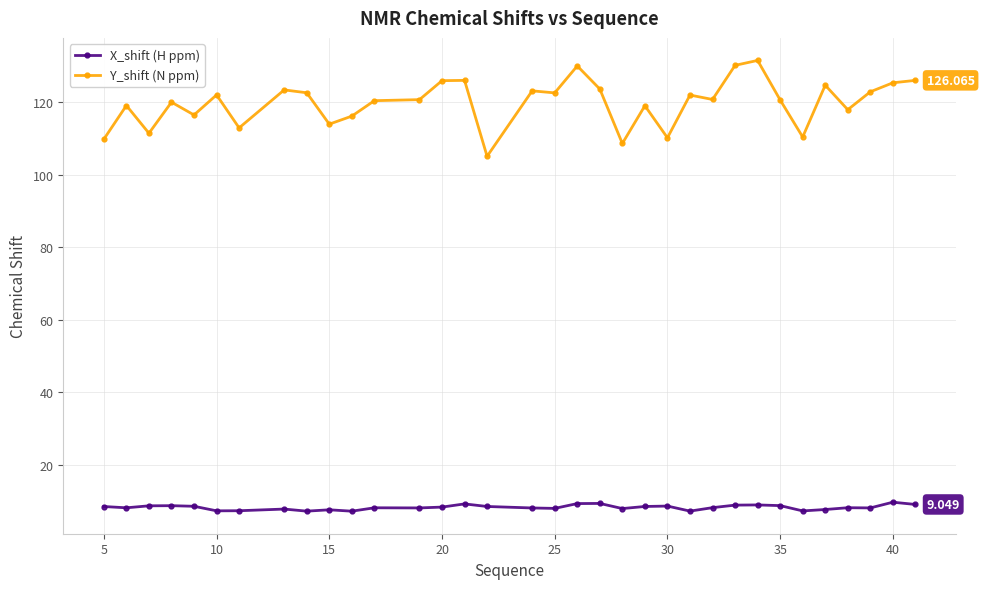

What is the value of the X_shift (H ppm) point at the 25th from the left?

8.2